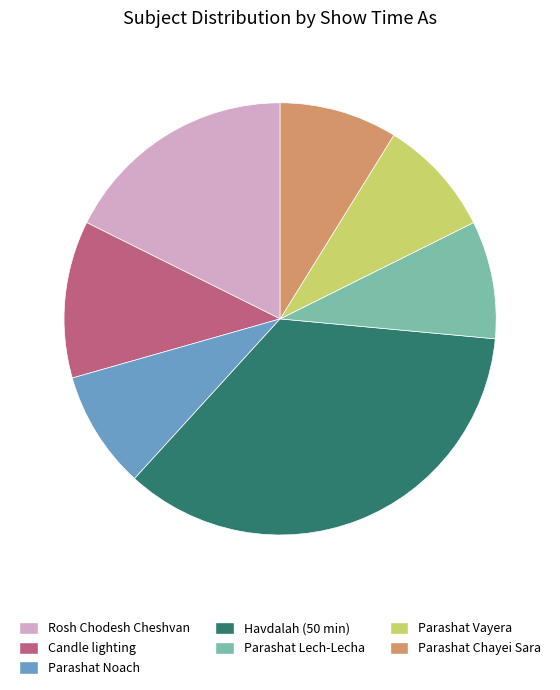

Between Rosh Chodesh Cheshvan and Candle lighting, which is larger?

Rosh Chodesh Cheshvan